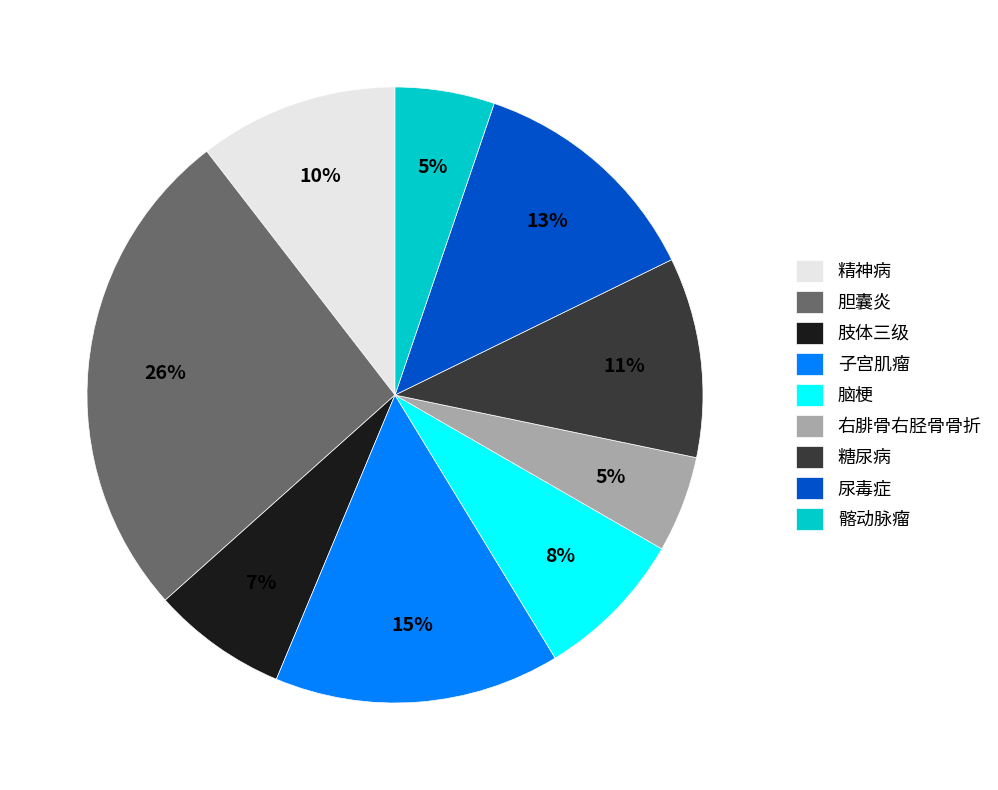

Between 糖尿病 and 右腓骨右胫骨骨折, which is larger?

糖尿病